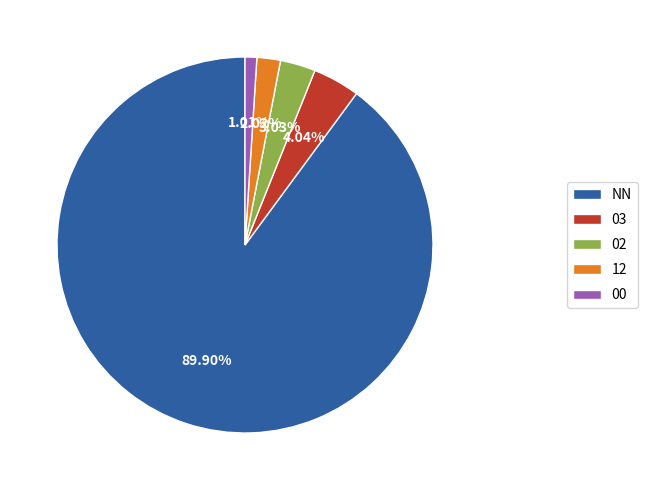

How much of the chart is everything except 12?

98.0%